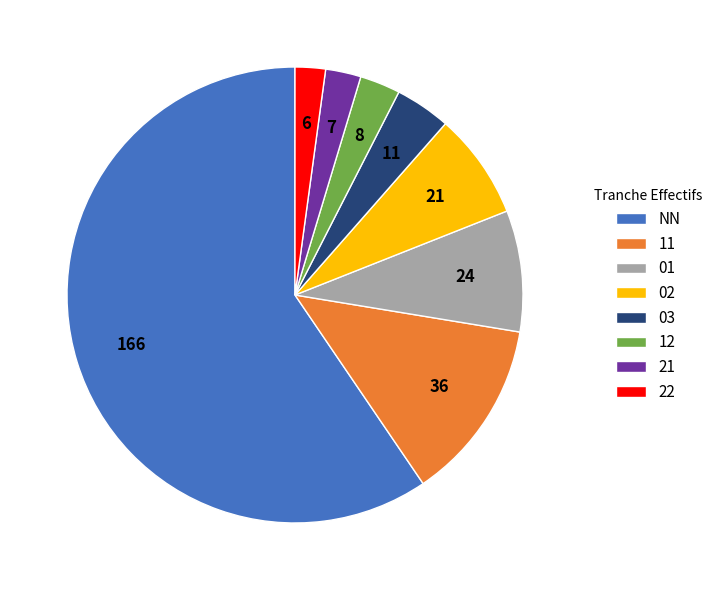

Is there a majority slice in this chart?

Yes